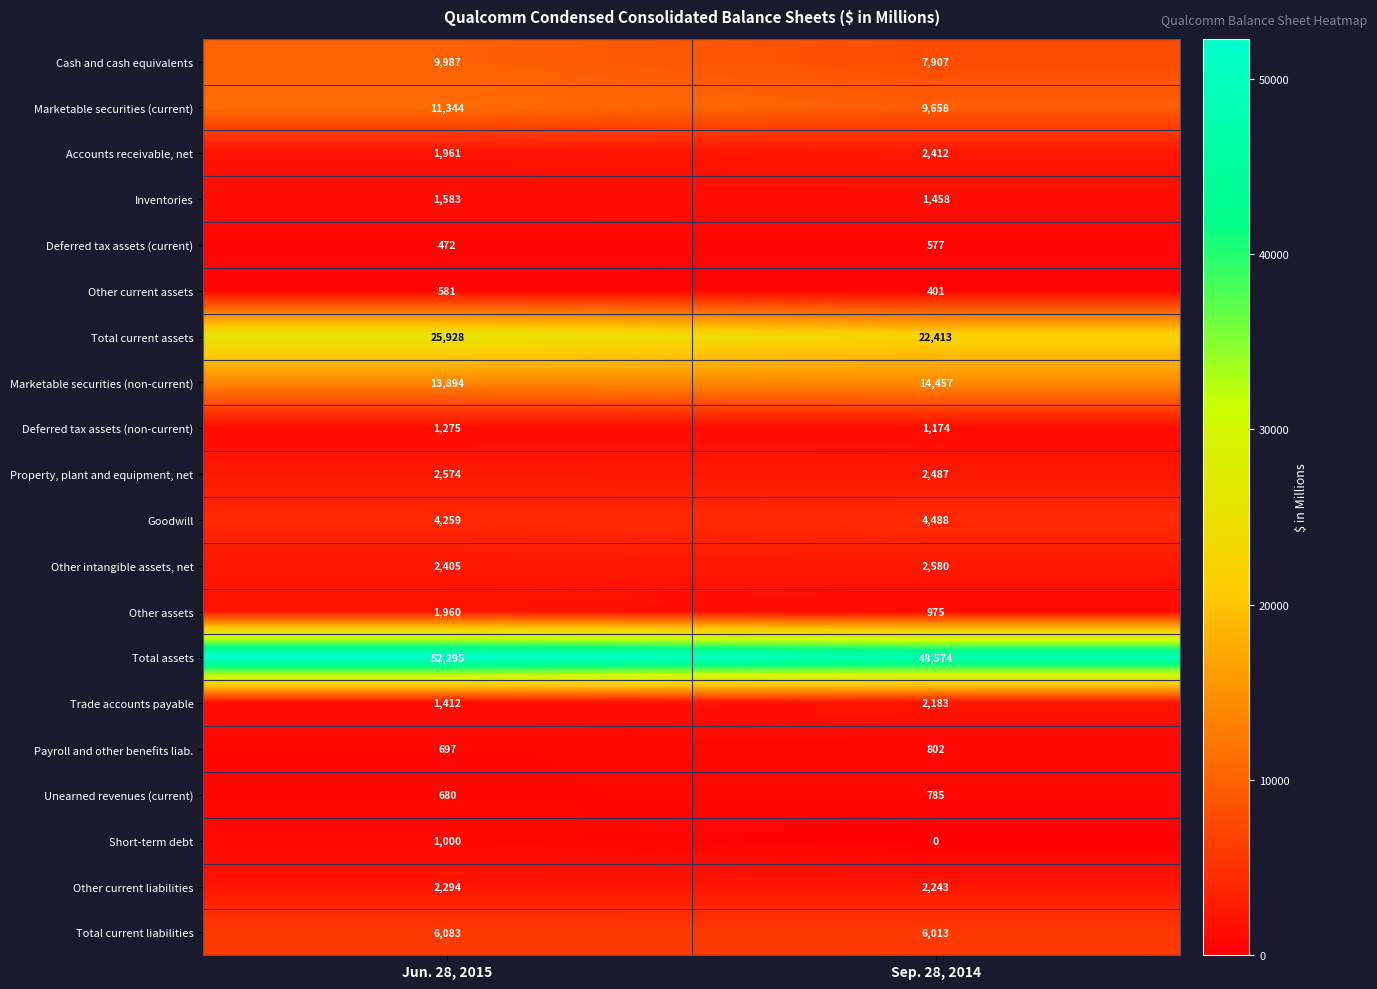

Which label corresponds to the smallest value in the chart?

Sep. 28, 2014